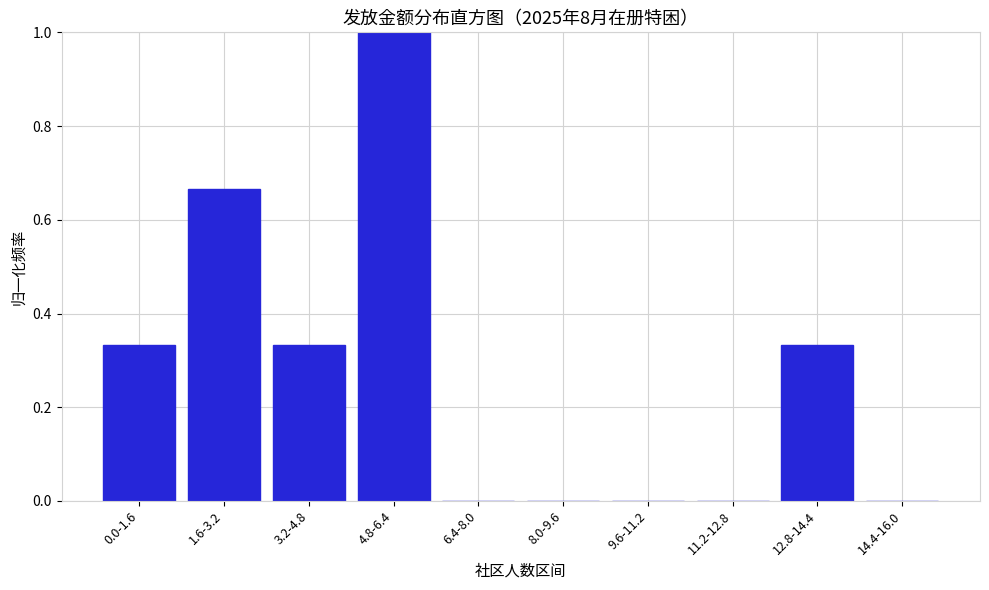

What is the change in value from 4.8-6.4 to 14.4-16.0?

-1.0